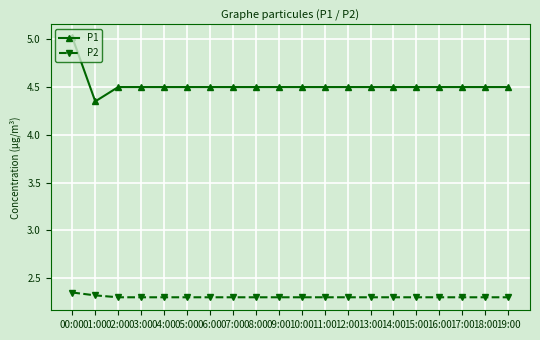

Where is P1 nearest to the value 4?

01:00